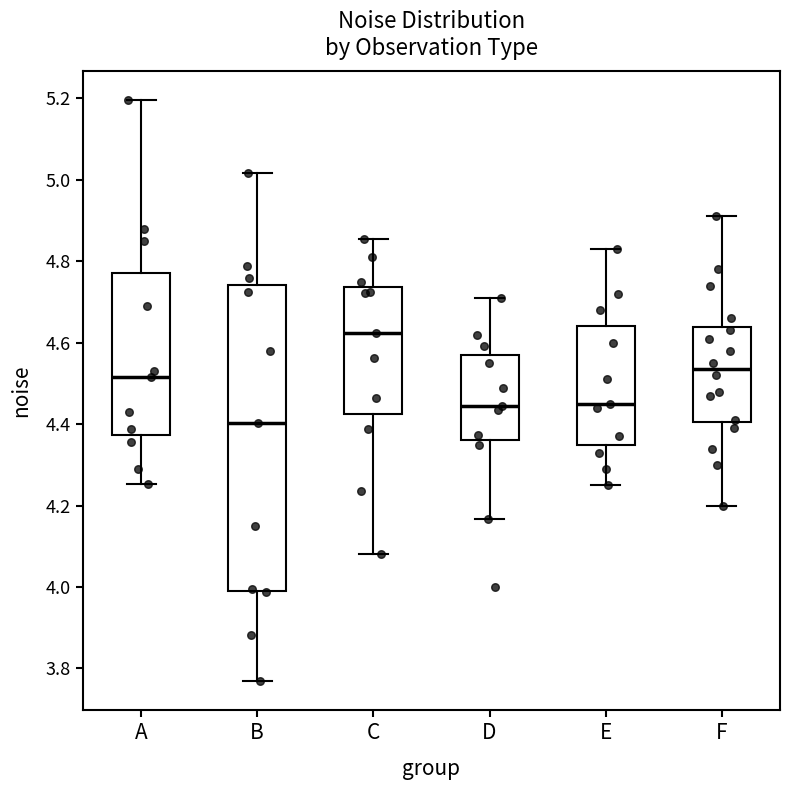

Where does the lower whisker of the box for F end on the y-axis? The values are not printed on the chart, so give them approximately, as read against the axis.

4.20